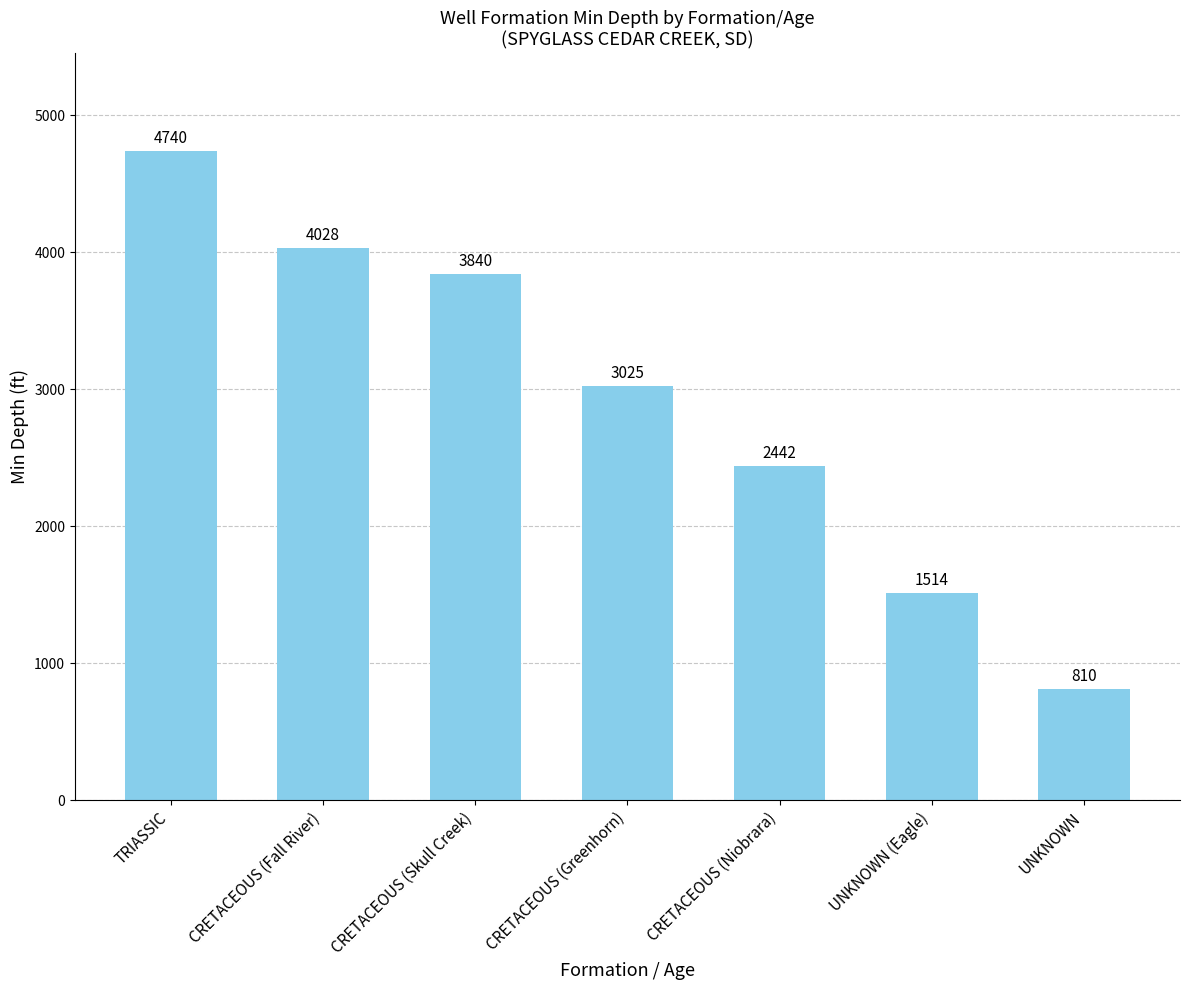

What is the sum of all values?

20399